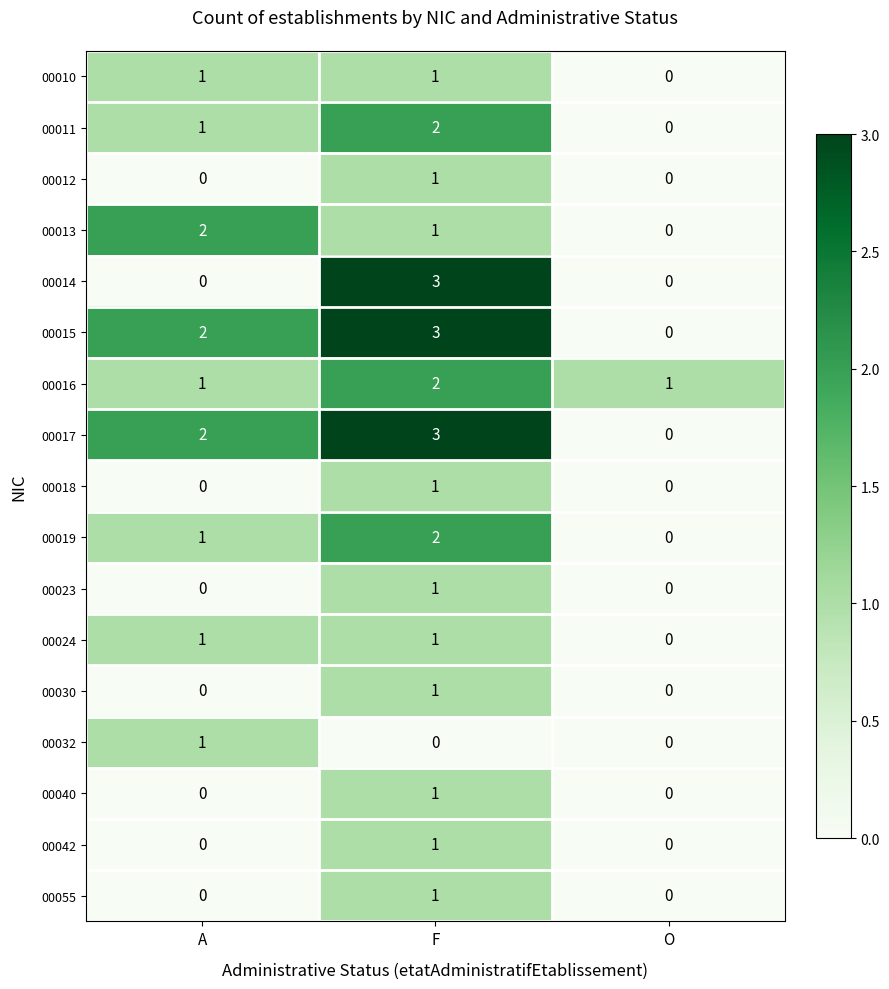

What is the total value across all series at F?

25